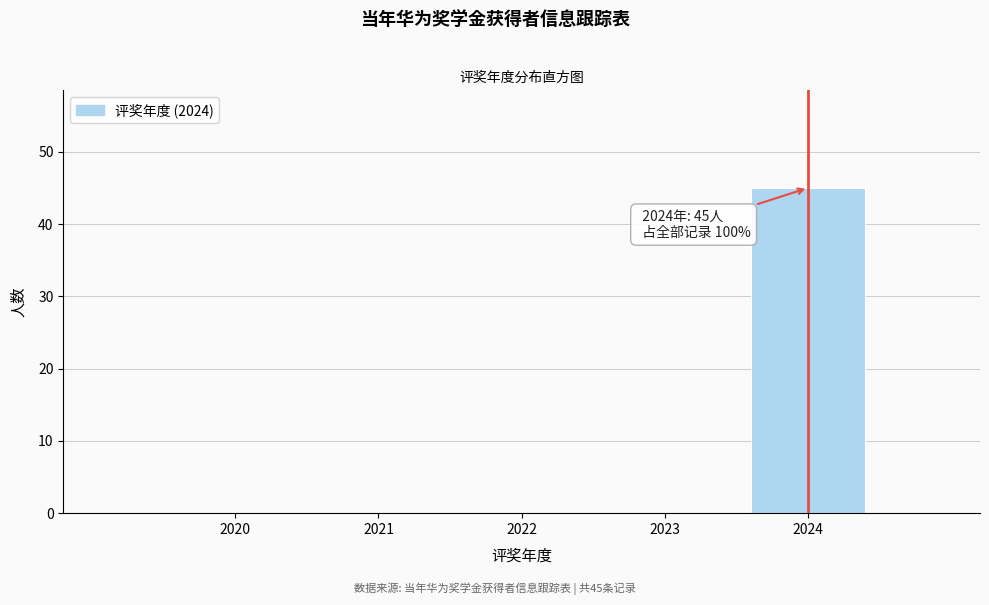

Reading right to left, what are all the values shown in this chart?

2024=45	2023=0	2022=0	2021=0	2020=0